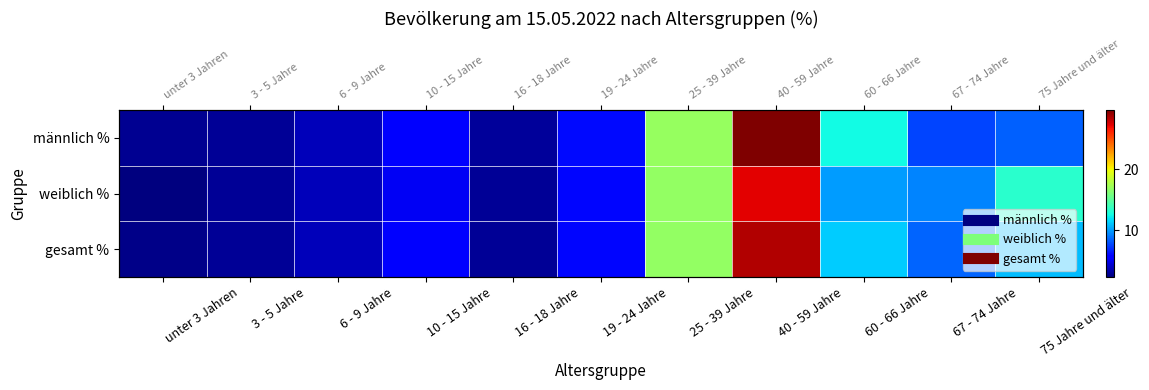

Which category has the highest value in the gesamt % series?

40 - 59 Jahre